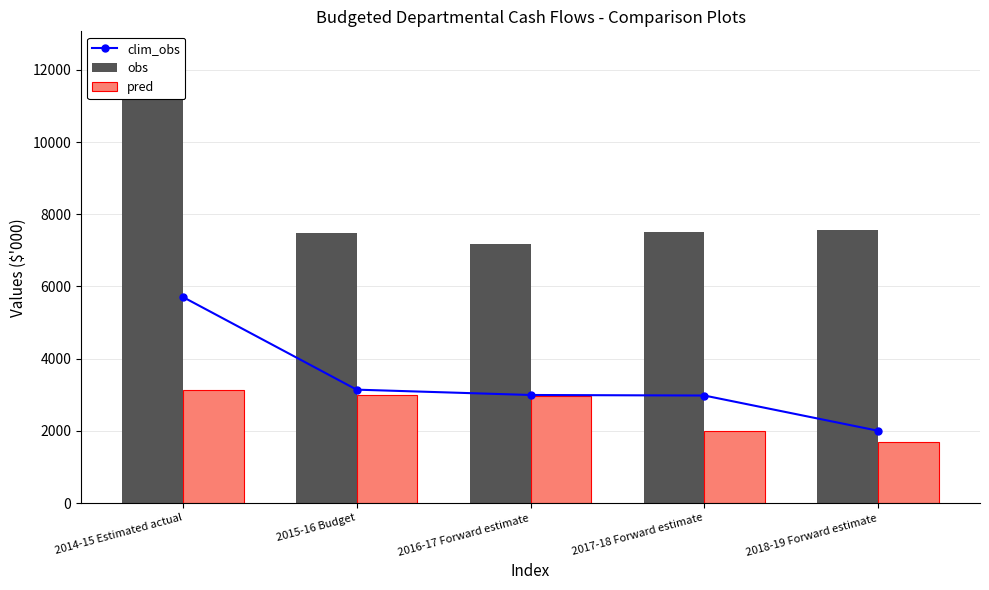

What is the total value across all series at 2017-18 Forward estimate?

12481